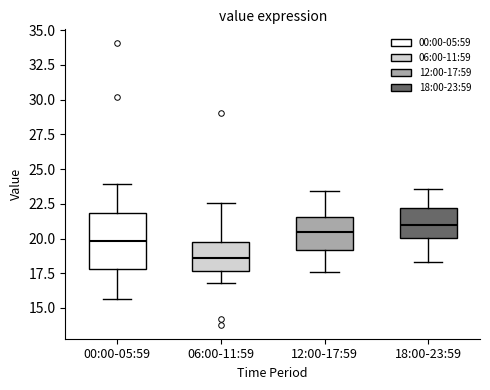

Reading left to right, transcribe this box plot: for each box, give where its median line is, the range the box spans, and where its two whiskers end, as read against the y-axis. The values are not printed on the chart, so give them approximately, as read against the axis.

00:00-05:59: median 20.0, box 18.0 to 22.0, whiskers 15.5 to 24.0
06:00-11:59: median 18.5, box 17.5 to 19.5, whiskers 17.0 to 22.5
12:00-17:59: median 20.5, box 19.0 to 21.5, whiskers 17.5 to 23.5
18:00-23:59: median 21.0, box 20.0 to 22.0, whiskers 18.5 to 23.5